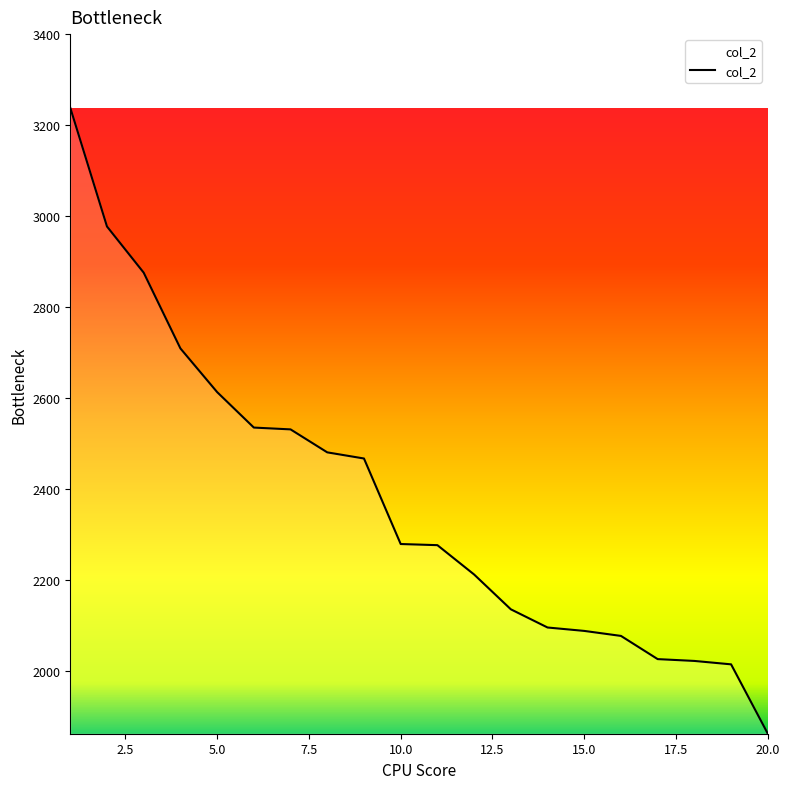

What is the greatest value displayed?

3238.5